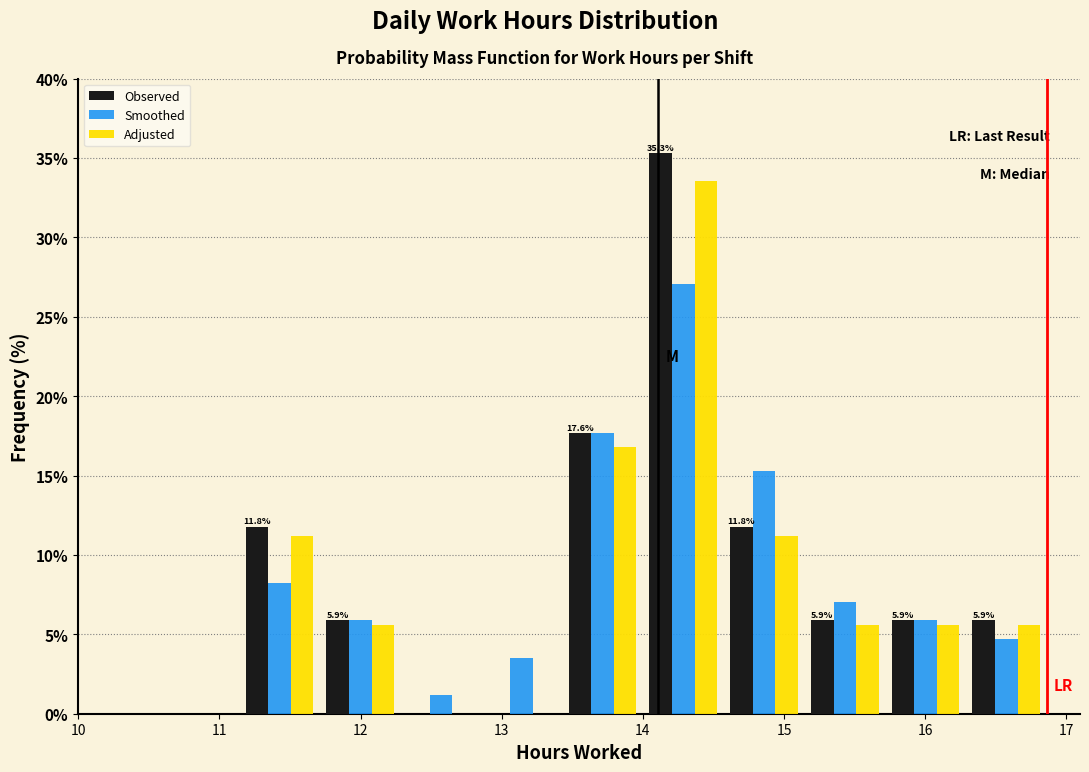

In the Smoothed series, which range on the x-axis has the tallest bar?

14.0 to 14.6